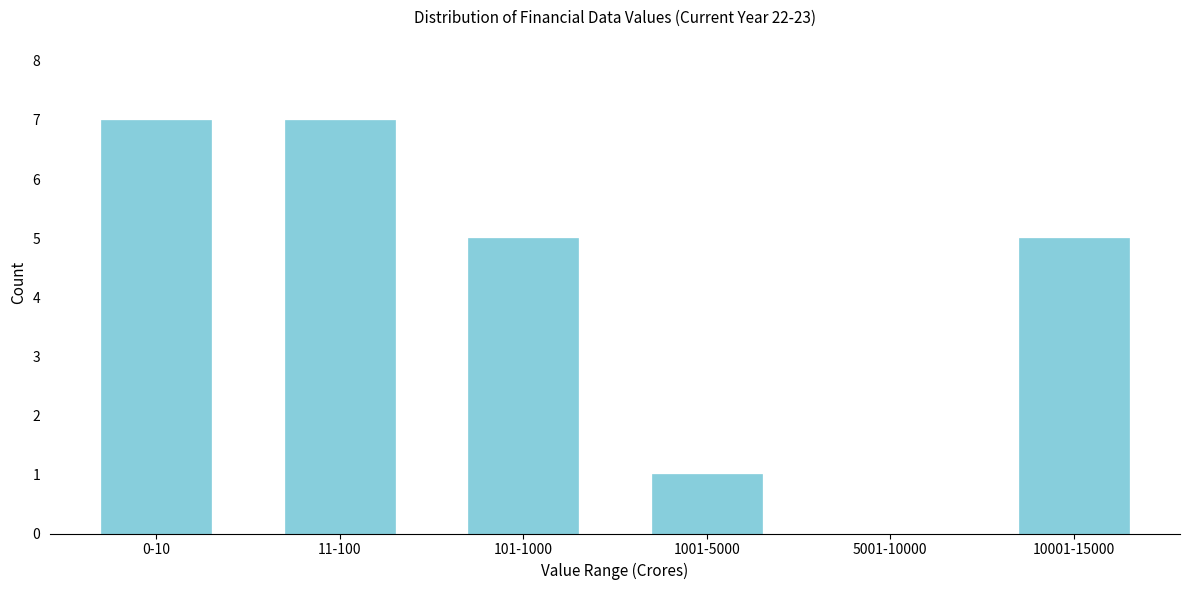

Reading left to right, transcribe all the data shown in this chart.

0-10=7	11-100=7	101-1000=5	1001-5000=1	5001-10000=0	10001-15000=5